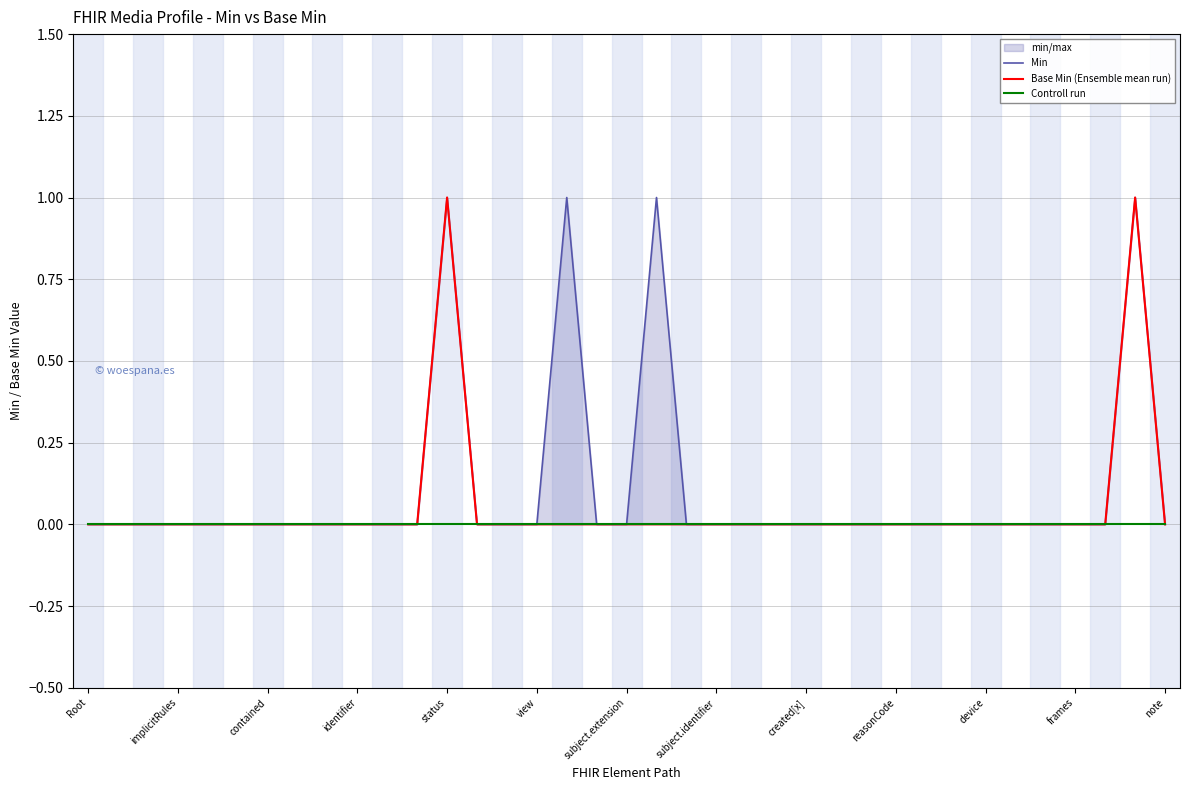

What is the label of the 32nd point from the right?

view